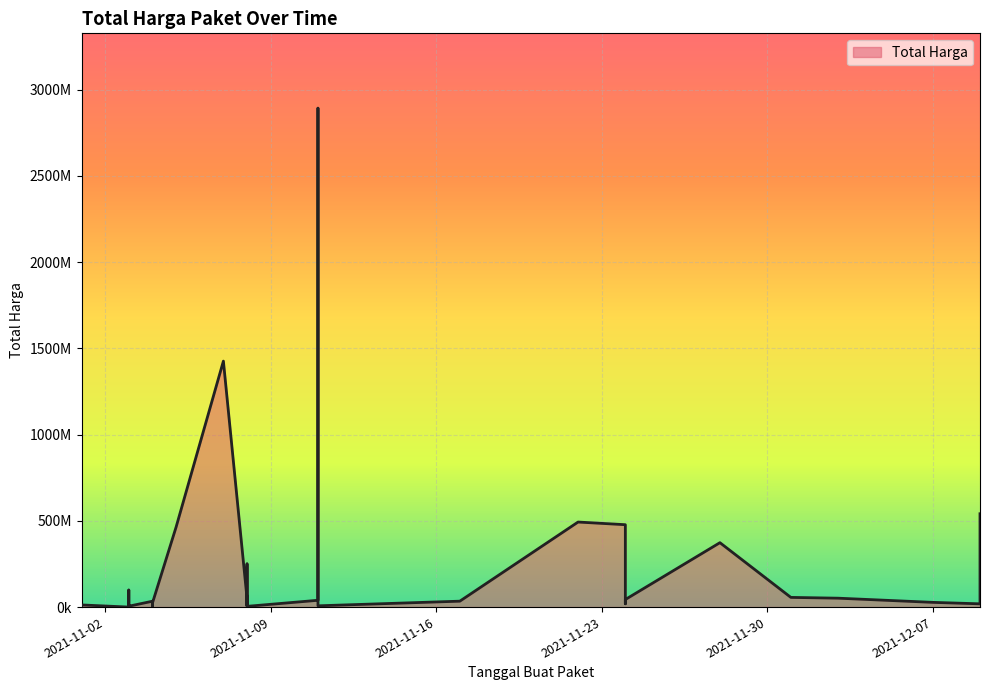

Rank the categories by value from highest to lowest.

2021-11-11, 2021-11-07, 2021-12-09, 2021-11-22, 2021-11-24, 2021-11-05, 2021-11-28, 2021-11-08, 2021-11-03, 2021-12-01, 2021-12-03, 2021-11-08, 2021-11-24, 2021-11-11, 2021-11-17, 2021-11-04, 2021-11-04, 2021-12-07, 2021-11-04, 2021-11-24, 2021-12-09, 2021-11-08, 2021-11-01, 2021-11-08, 2021-11-03, 2021-11-11, 2021-11-03, 2021-11-03, 2021-11-08, 2021-11-03, 2021-11-04, 2021-11-01, 2021-11-03, 2021-11-03, 2021-11-03